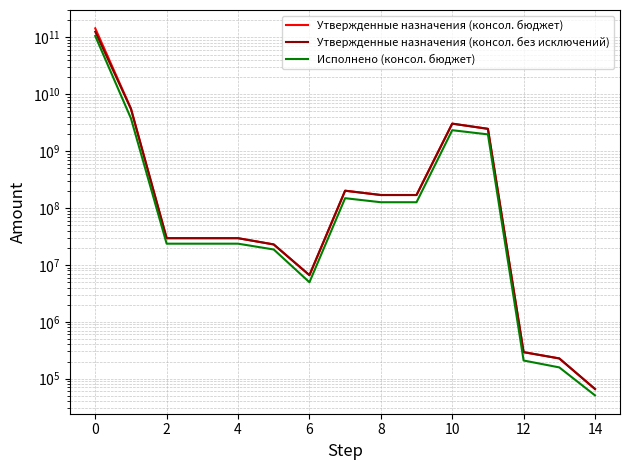

How many lines are shown in the chart?

3